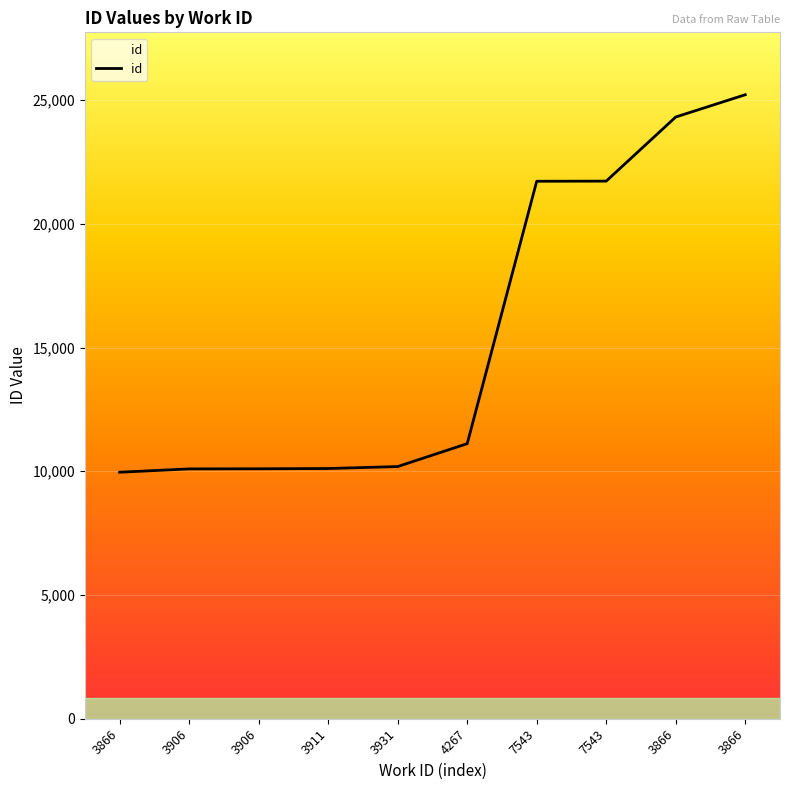

What is the smallest value displayed?

9962